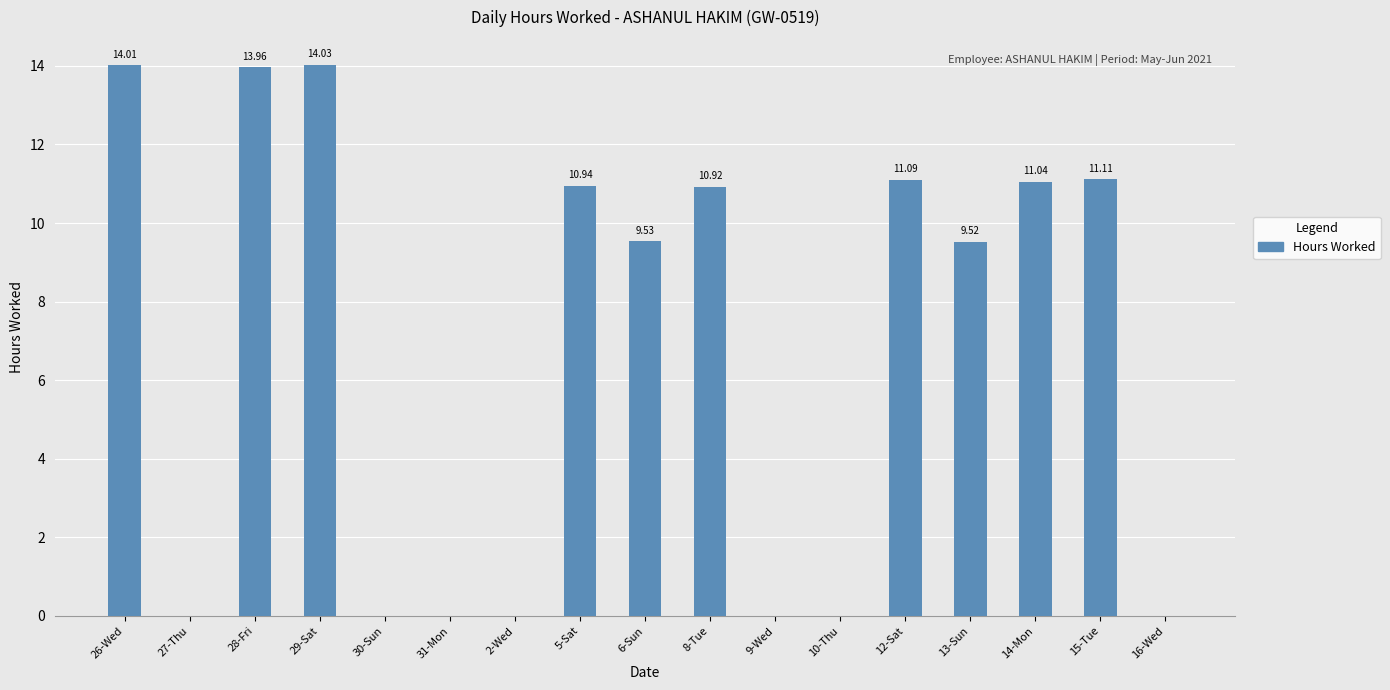

What is the change in value from 31-Mon to 5-Sat?

+10.9